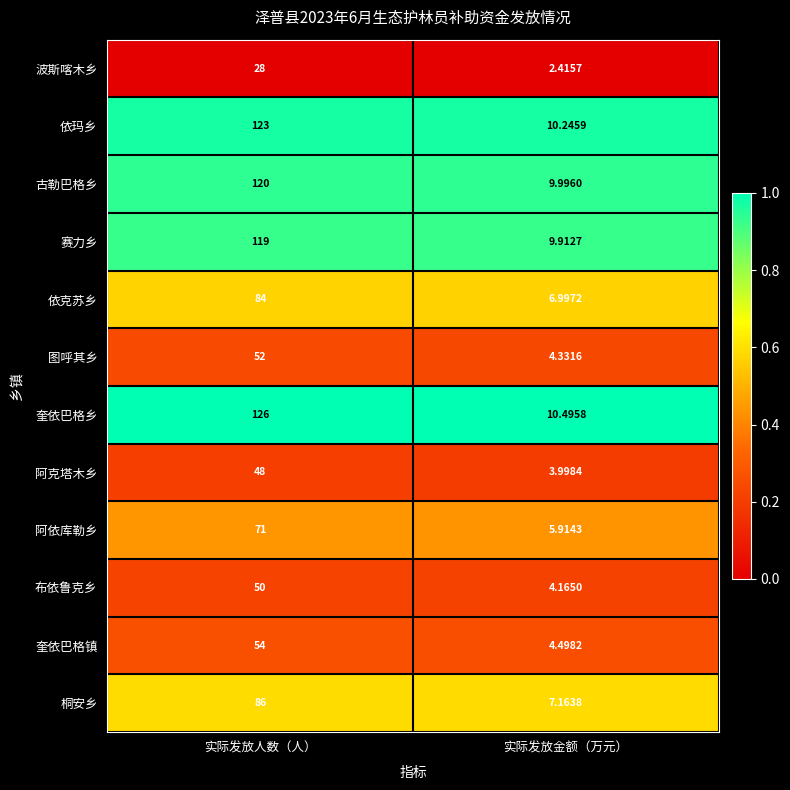

Which category has the lowest value in the 图呼其乡 series?

实际发放金额（万元）